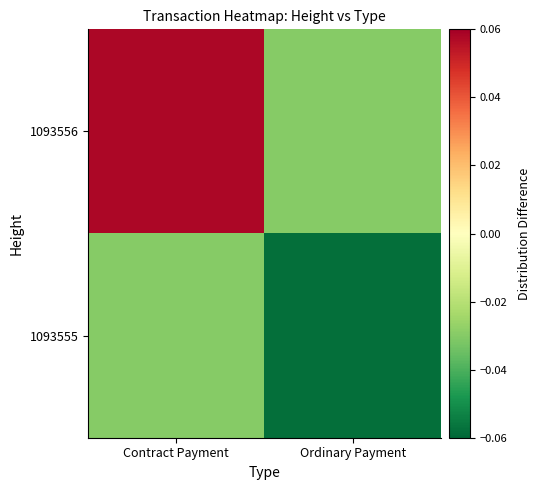

Reading right to left, extract all data points from this chart.

1093556: Ordinary Payment=-0.0	Contract Payment=0.1
1093555: Ordinary Payment=-0.1	Contract Payment=-0.0